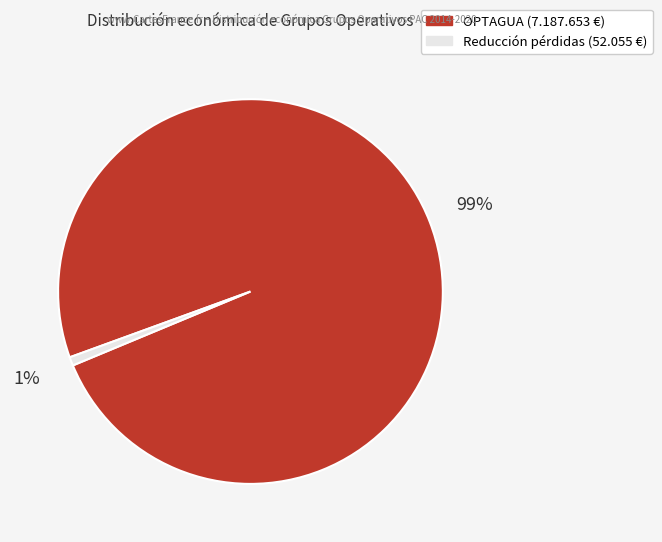

To the nearest percent, what is the average slice percentage?

50%